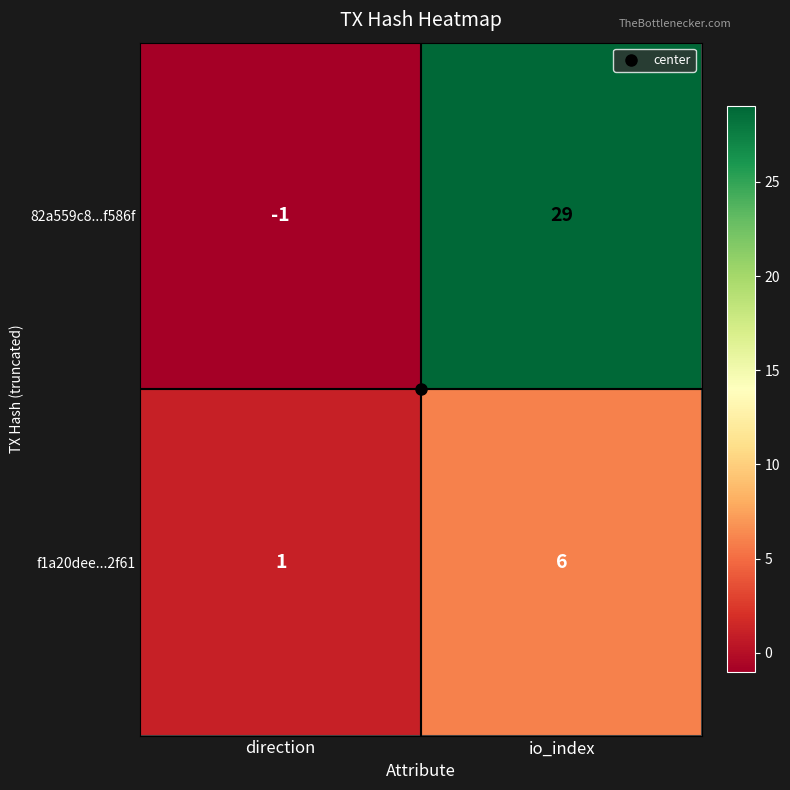

The 82a559c8...f586f series shows 42 at io_index. True or false?

False